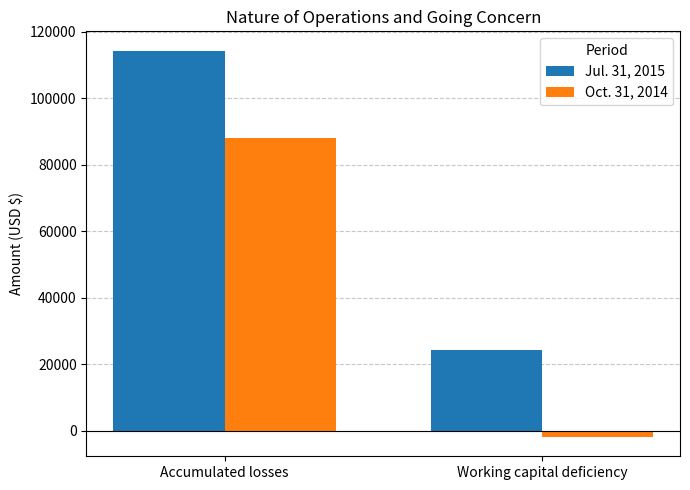

Which series has the largest total across all categories?

Jul. 31, 2015